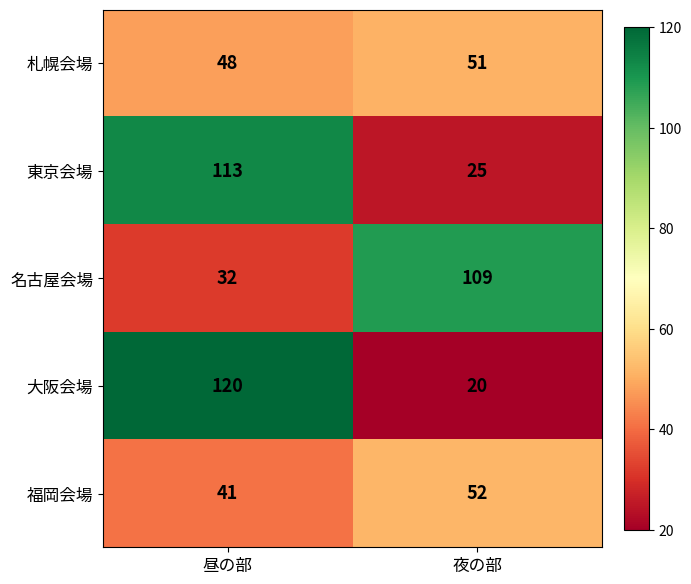

Reading left to right, list all the values displayed in this chart.

札幌会場: 昼の部=48	夜の部=51
東京会場: 昼の部=113	夜の部=25
名古屋会場: 昼の部=32	夜の部=109
大阪会場: 昼の部=120	夜の部=20
福岡会場: 昼の部=41	夜の部=52